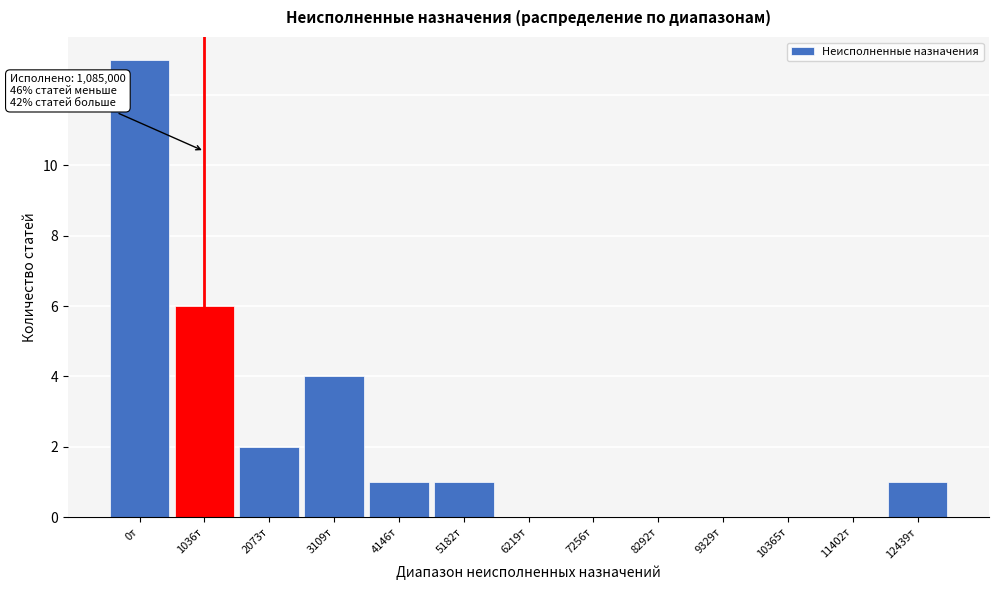

Reading left to right, what are all the values shown in this chart?

0т=13	1036т=6	2073т=2	3109т=4	4146т=1	5182т=1	6219т=0	7256т=0	8292т=0	9329т=0	10365т=0	11402т=0	12439т=1